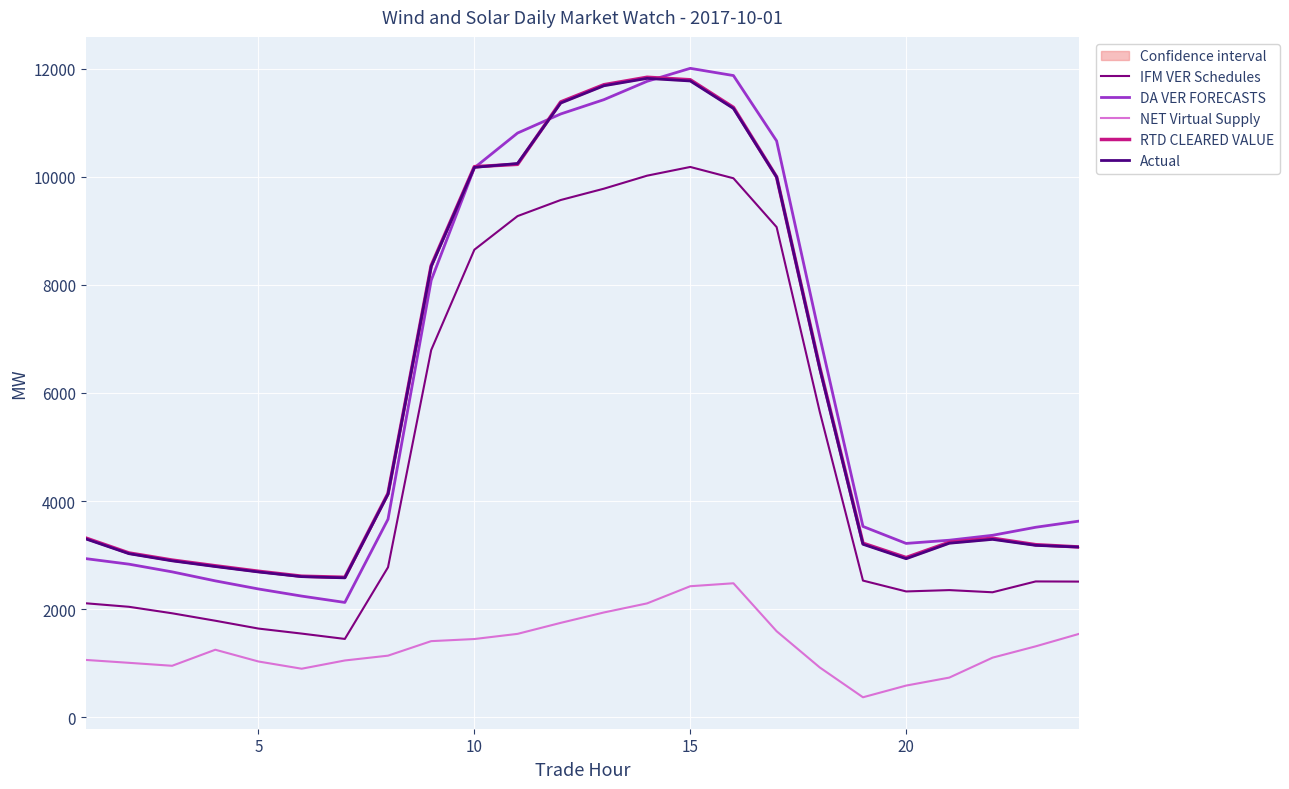

How many values in the Actual series exceed 3300?

12